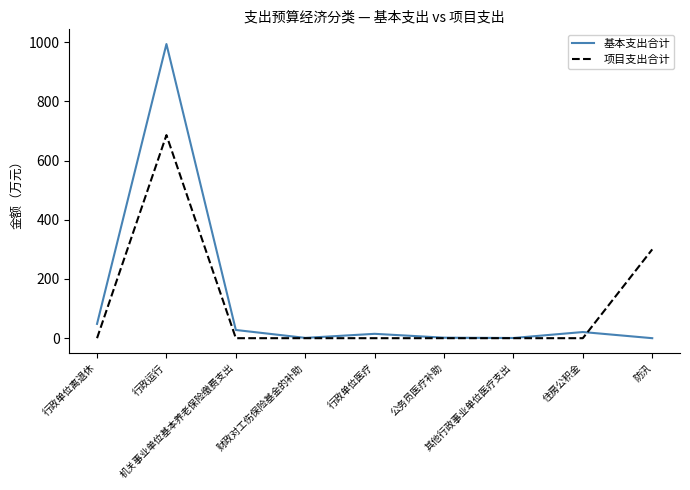

Where is 基本支出合计 nearest to the value 496?

行政单位离退休